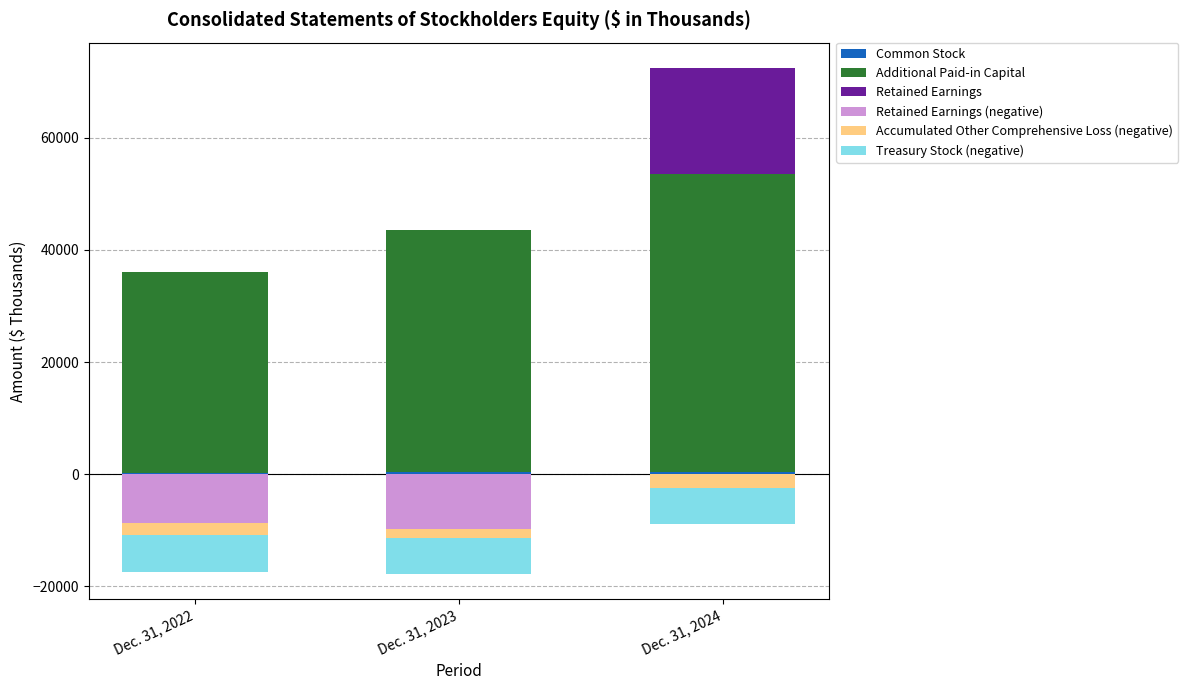

How many bars are there in total?

18